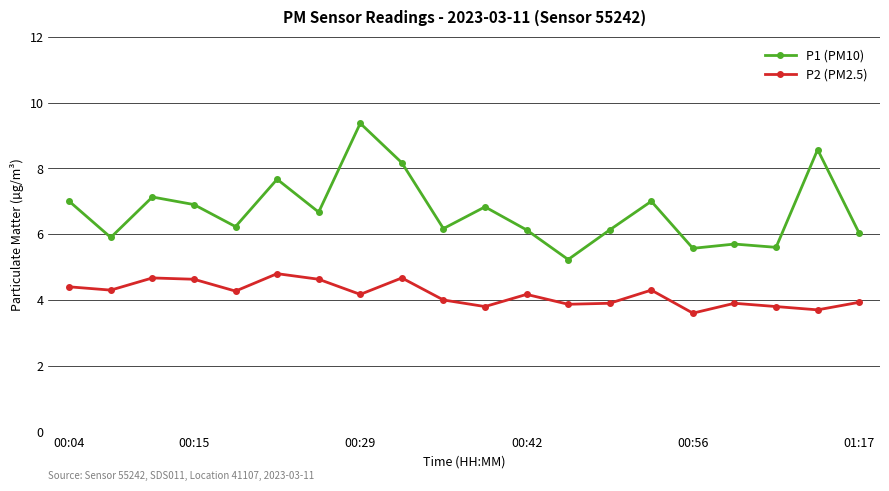

True or false: P2 (PM2.5) has more than 0 points higher than both neighbors.

True